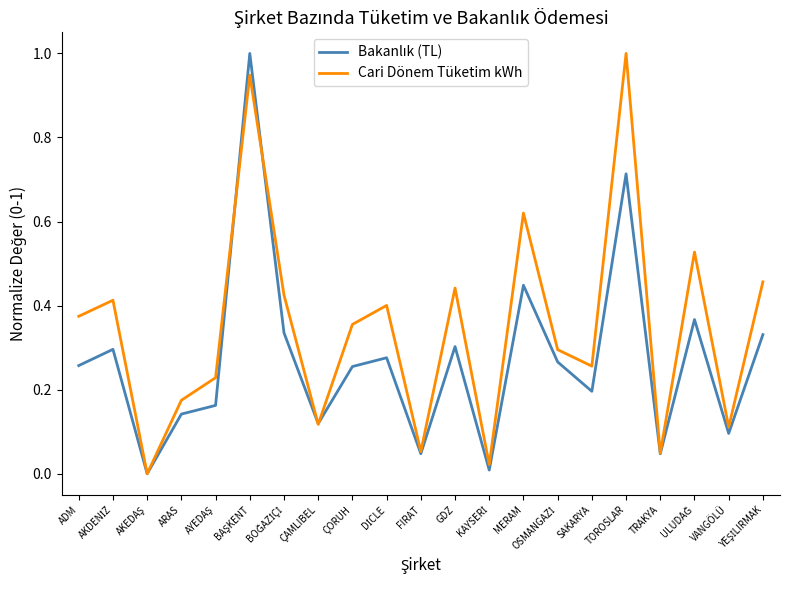

Which series has the largest total across all categories?

Cari Dönem Tüketim kWh